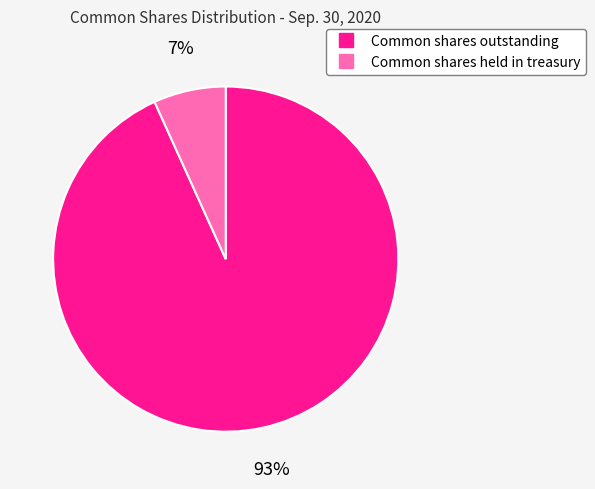

Combined, do Common shares outstanding and Common shares held in treasury account for over 50%?

Yes